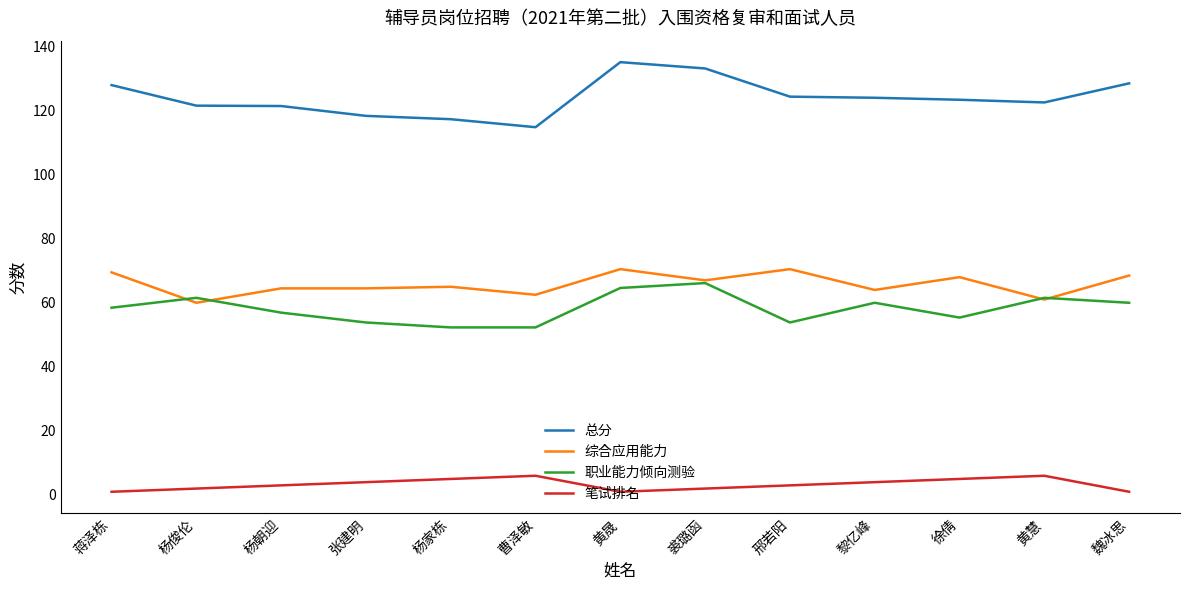

Which series has the widest spread of values?

总分